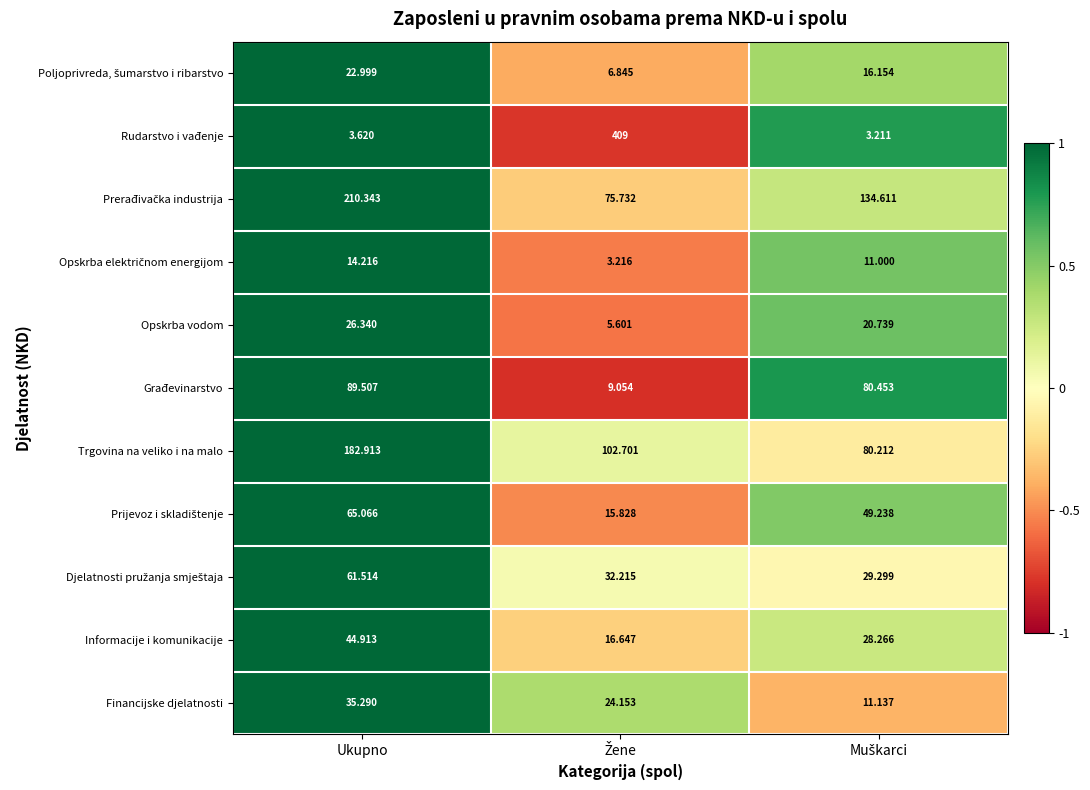

At which category is the sum across all series the highest?

Ukupno